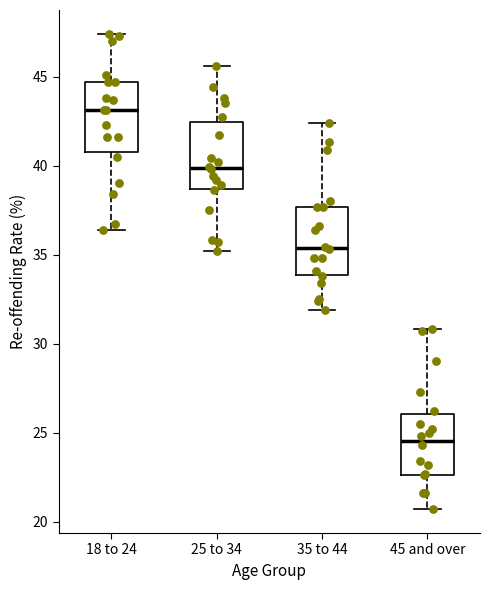

Reading left to right, transcribe this box plot: for each box, give where its median line is, the range the box spans, and where its two whiskers end, as read against the y-axis. The values are not printed on the chart, so give them approximately, as read against the axis.

18 to 24: median 43.0, box 41.0 to 44.5, whiskers 36.5 to 47.5
25 to 34: median 40.0, box 38.5 to 42.5, whiskers 35.0 to 45.5
35 to 44: median 35.5, box 34.0 to 37.5, whiskers 32.0 to 42.5
45 and over: median 24.5, box 22.5 to 26.0, whiskers 20.5 to 31.0